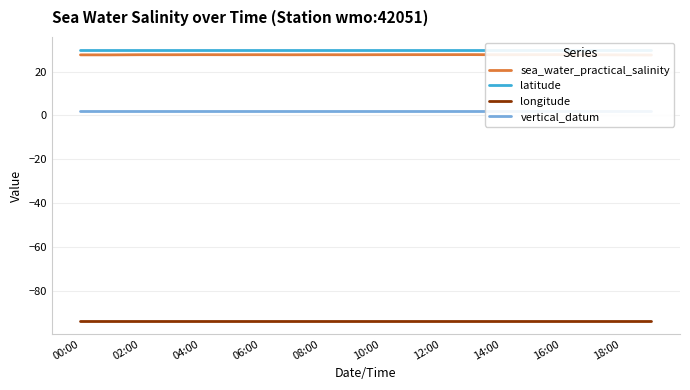

What is the value of the latitude point at the 1st from the left?

29.6